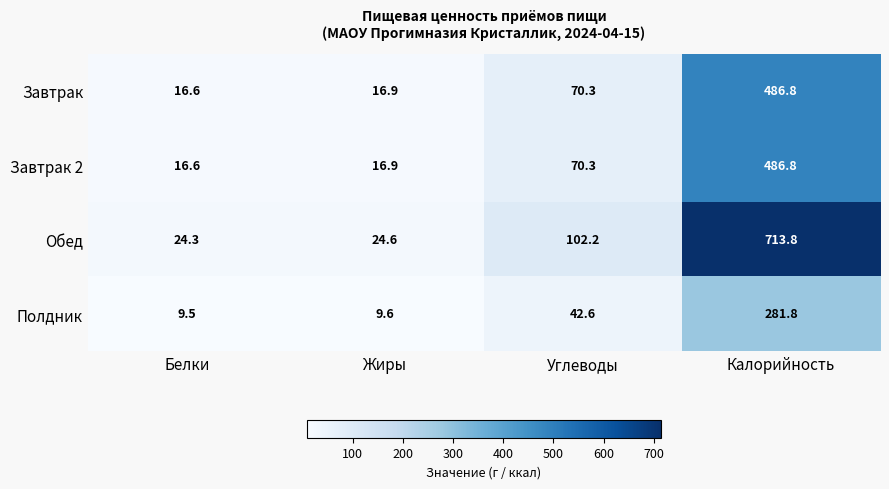

Reading left to right, what are all the values shown in this chart?

Завтрак: 16.6	16.9	70.3	486.8
Завтрак 2: 16.6	16.9	70.3	486.8
Обед: 24.3	24.6	102.2	713.8
Полдник: 9.5	9.6	42.6	281.8